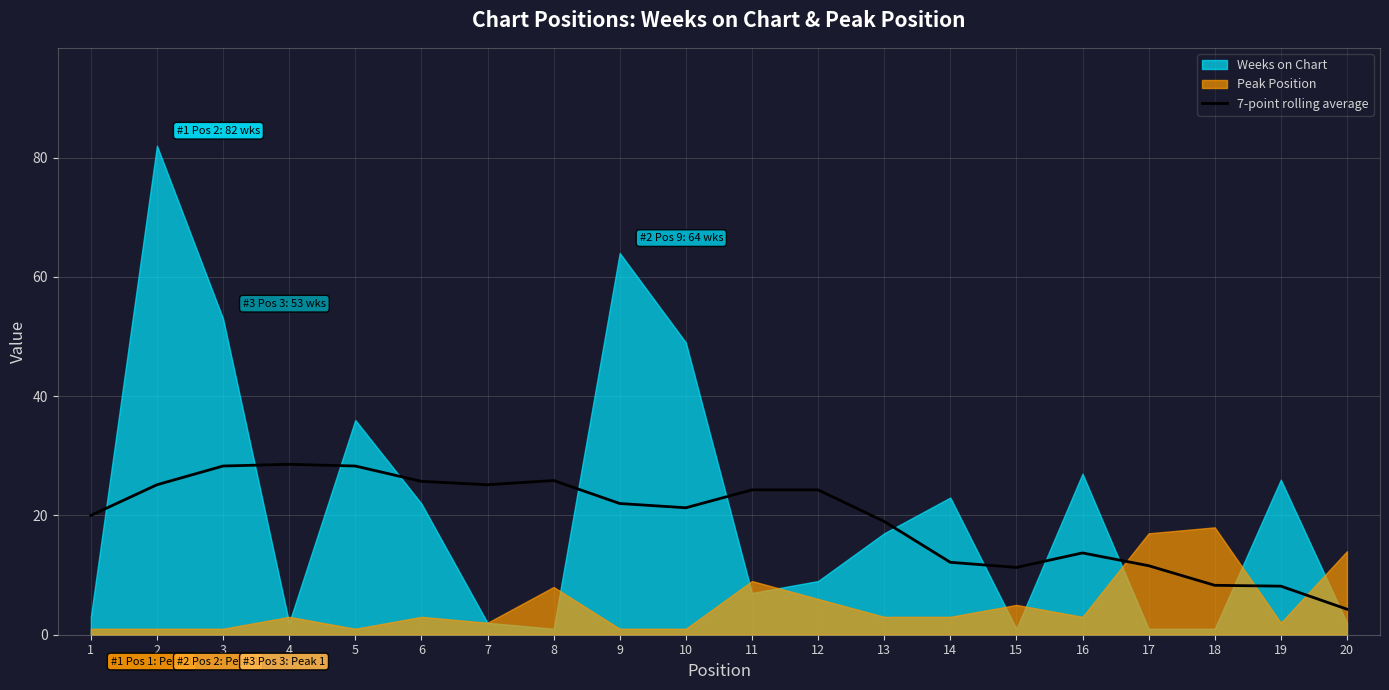

What is the highest value of the 7-point rolling average series?

28.6